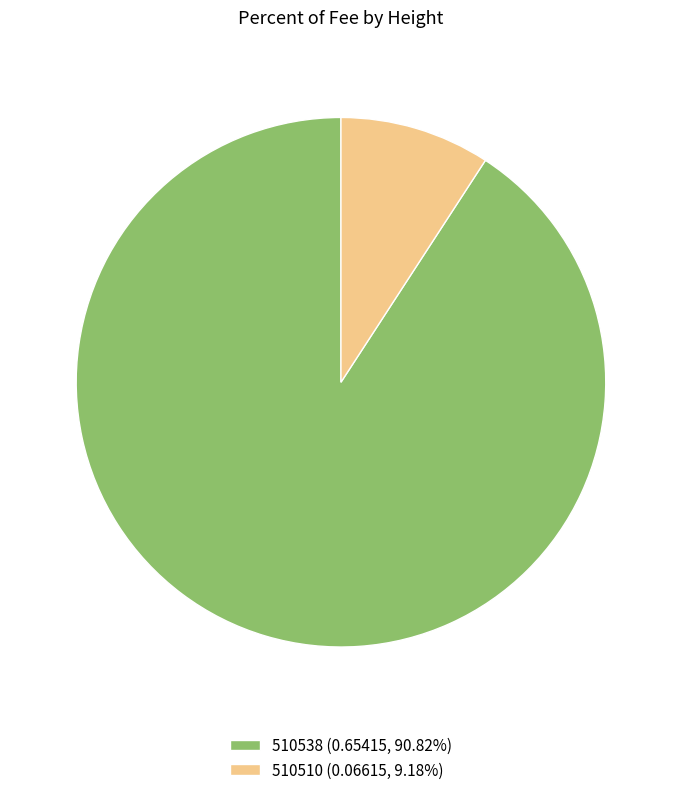

What is the majority slice?

510538